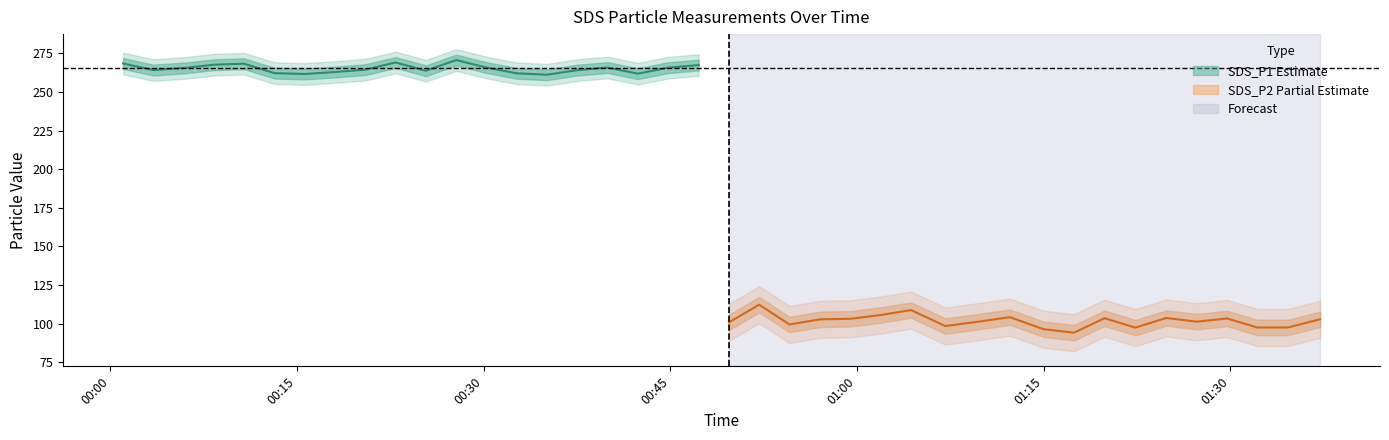

How many distinct data groups are displayed?

2